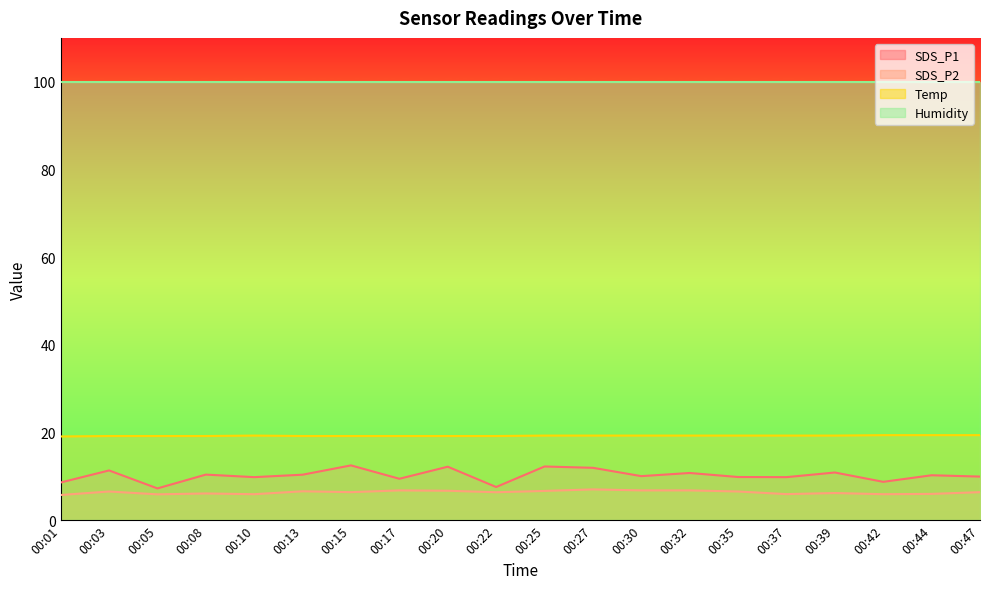

The value of SDS_P1 at 00:42 is 5.5. True or false?

False